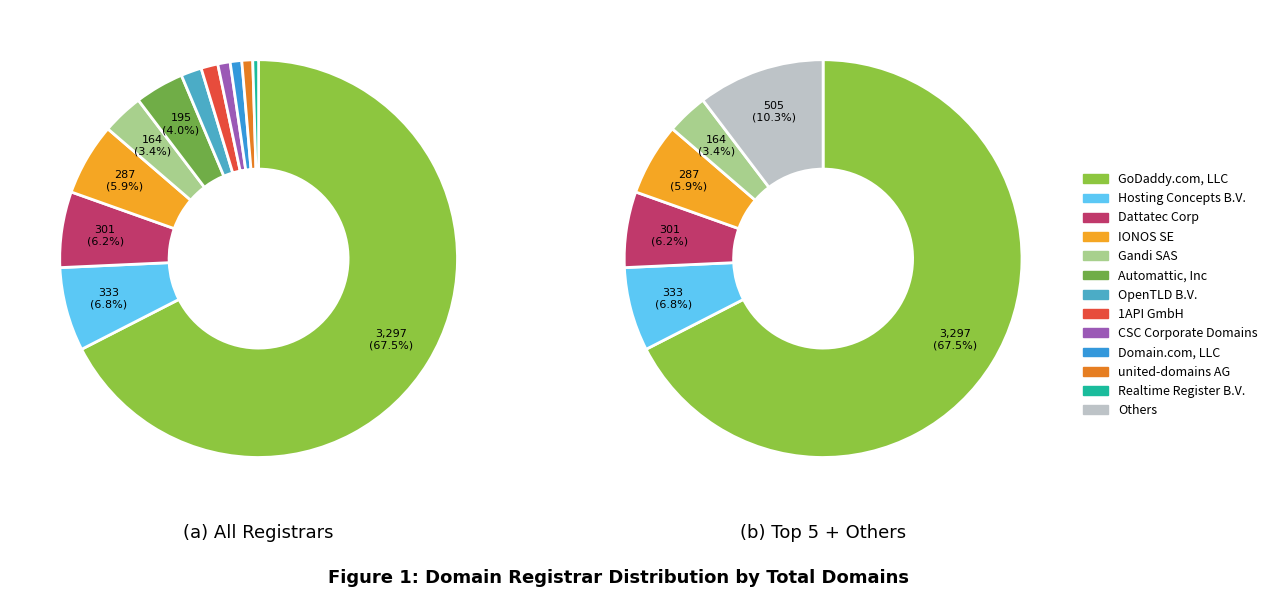

Does any single category account for the majority?

Yes